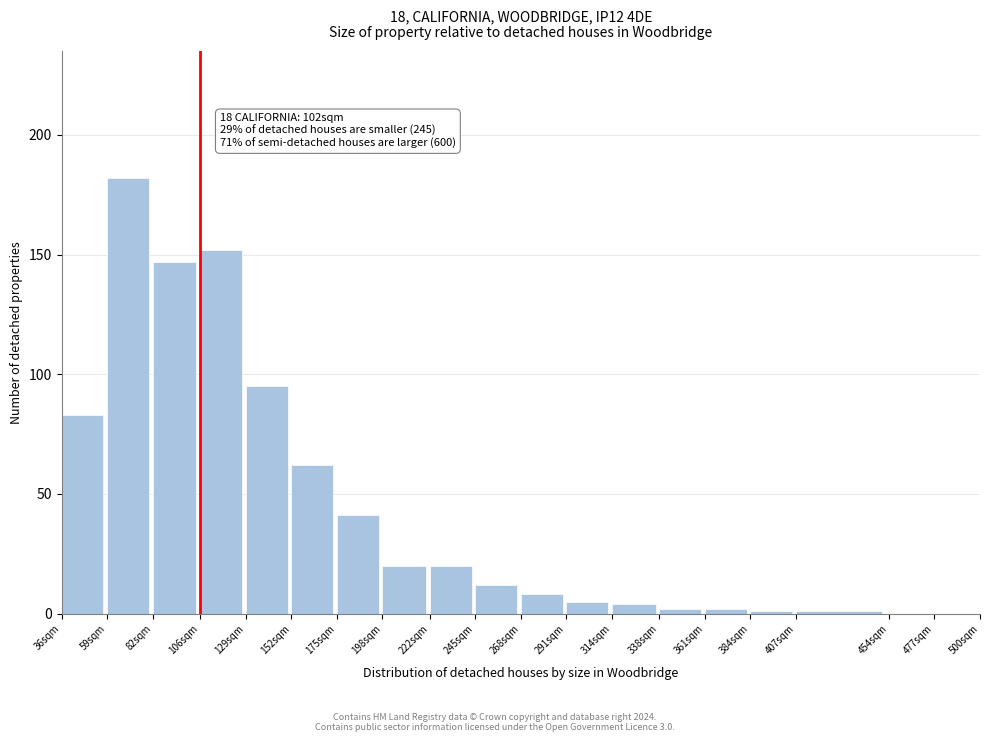

Reading left to right, list all the values displayed in this chart.

36sqm=83	59sqm=182	82sqm=147	106sqm=152	129sqm=95	152sqm=62	175sqm=41	198sqm=20	222sqm=20	245sqm=12	268sqm=8	291sqm=5	314sqm=4	338sqm=2	361sqm=2	384sqm=1	407sqm=1	454sqm=0	477sqm=0